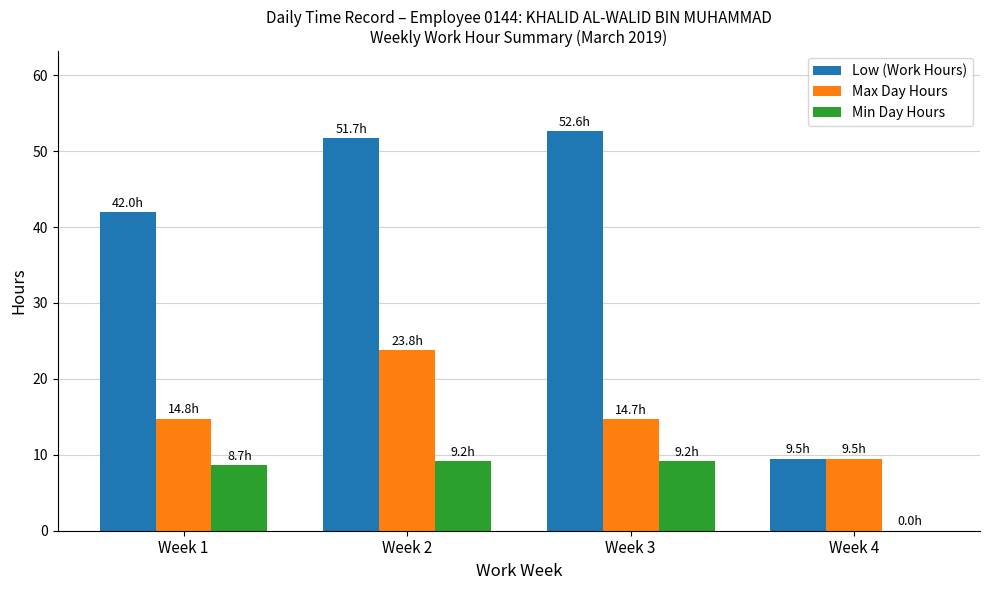

Which series has the largest range (max minus min)?

Low (Work Hours)